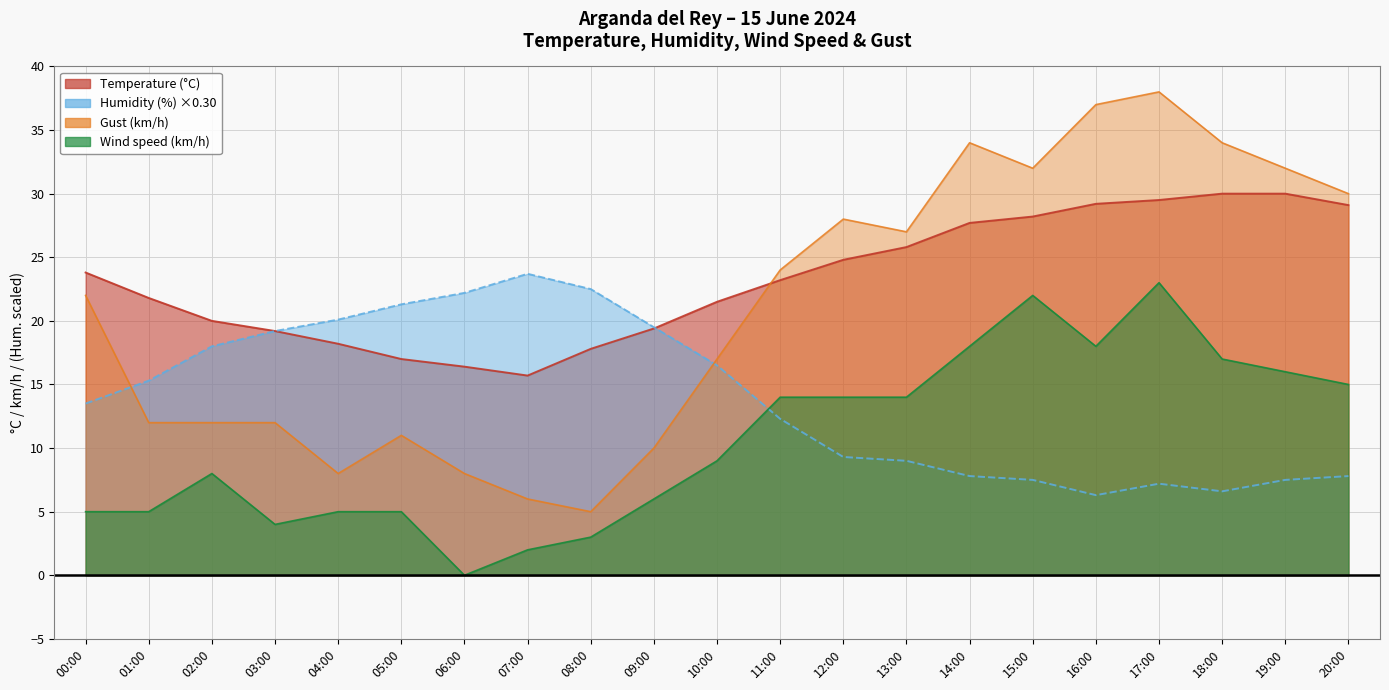

How many data points does each series have?

21